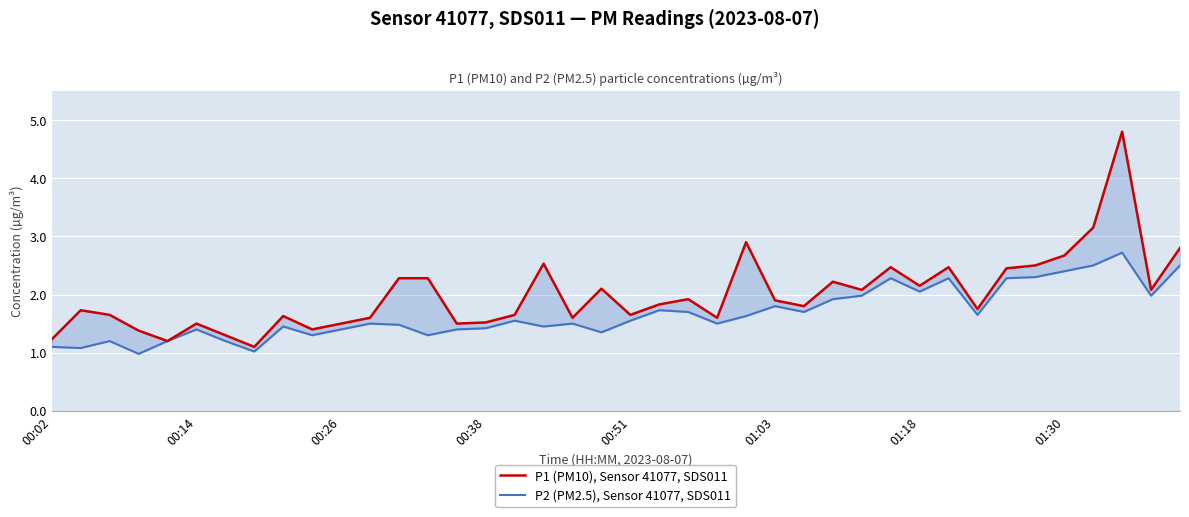

Reading right to left, transcribe all the data shown in this chart.

P1 (PM10), Sensor 41077, SDS011: 2.8	2.1	4.8	3.1	2.7	2.5	2.5	1.8	2.5	2.1	2.5	2.1	2.2	1.8	1.9	2.9	1.6	1.9	1.8	1.6	2.1	1.6	2.5	1.6	1.5	1.5	2.3	2.3	1.6	1.5	1.4	1.6	1.1	1.3	1.5	1.2	1.4	1.6	1.7	1.2
P2 (PM2.5), Sensor 41077, SDS011: 2.5	2.0	2.7	2.5	2.4	2.3	2.3	1.6	2.3	2.0	2.3	2.0	1.9	1.7	1.8	1.6	1.5	1.7	1.7	1.6	1.4	1.5	1.4	1.6	1.4	1.4	1.3	1.5	1.5	1.4	1.3	1.4	1.0	1.2	1.4	1.2	1.0	1.2	1.1	1.1